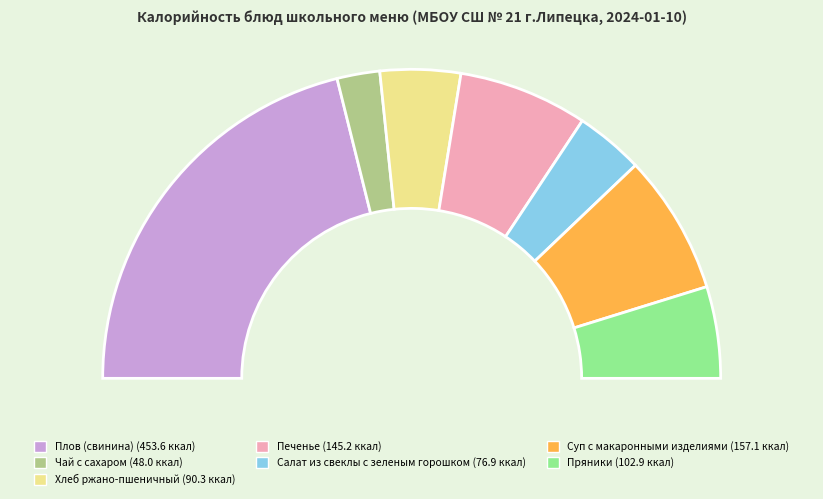

Is it true that Печенье is 27% of the pie?

False